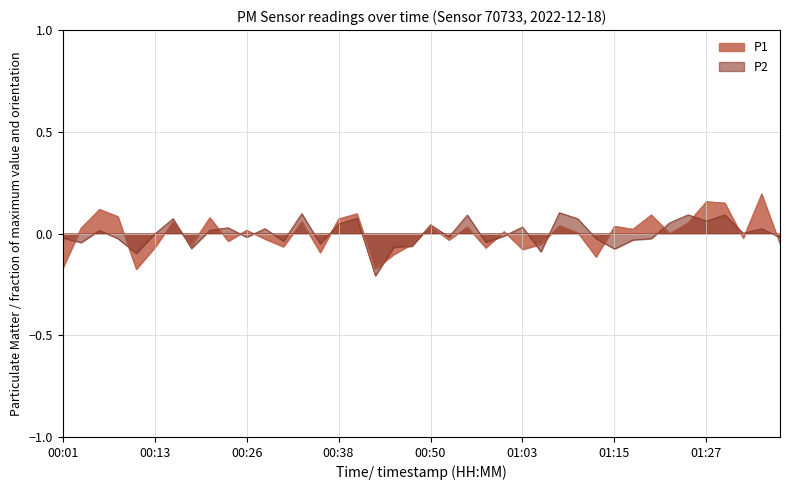

What is the difference between the P2 values at 00:03 and 00:55?

0.1